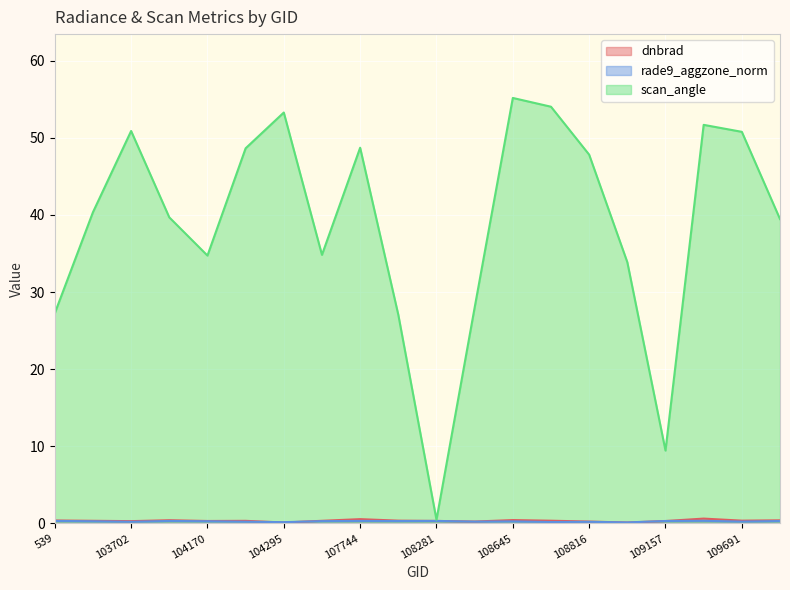

In rade9_aggzone_norm, how many points are higher than both neighbors (excluding endpoints)?

6